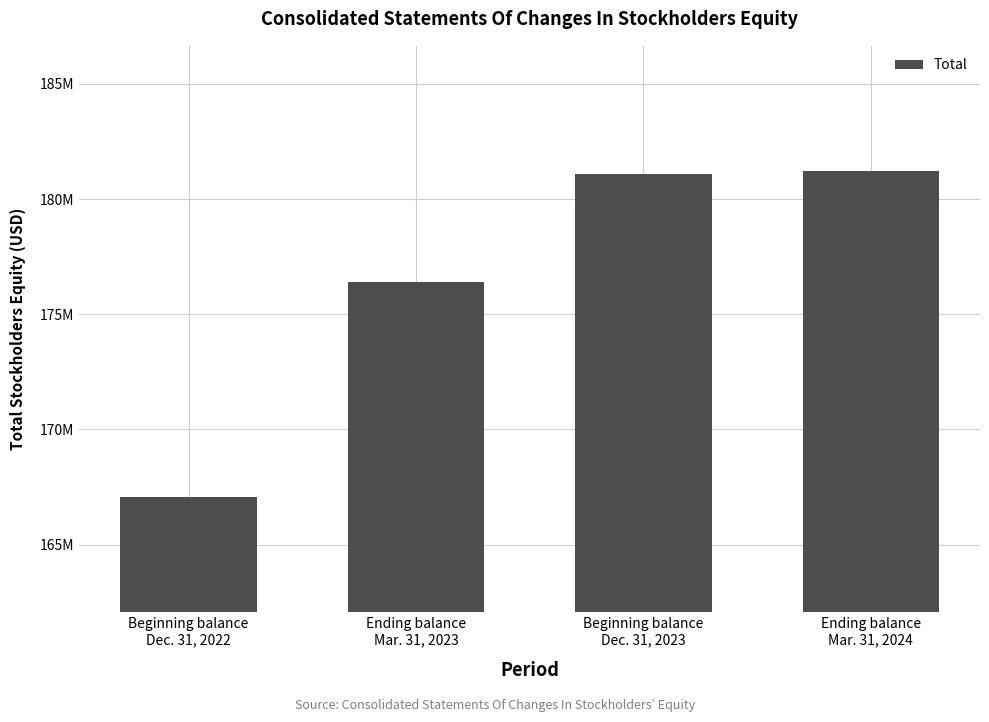

At which label is the value closest to 174149000?

Ending balance
Mar. 31, 2023